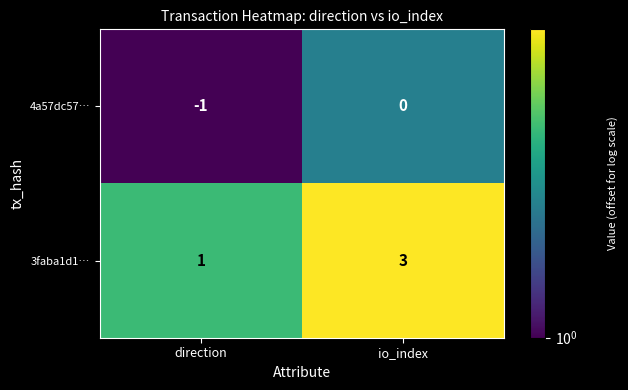

Reading left to right, transcribe all the data shown in this chart.

4a57dc57…: -1	0
3faba1d1…: 1	3